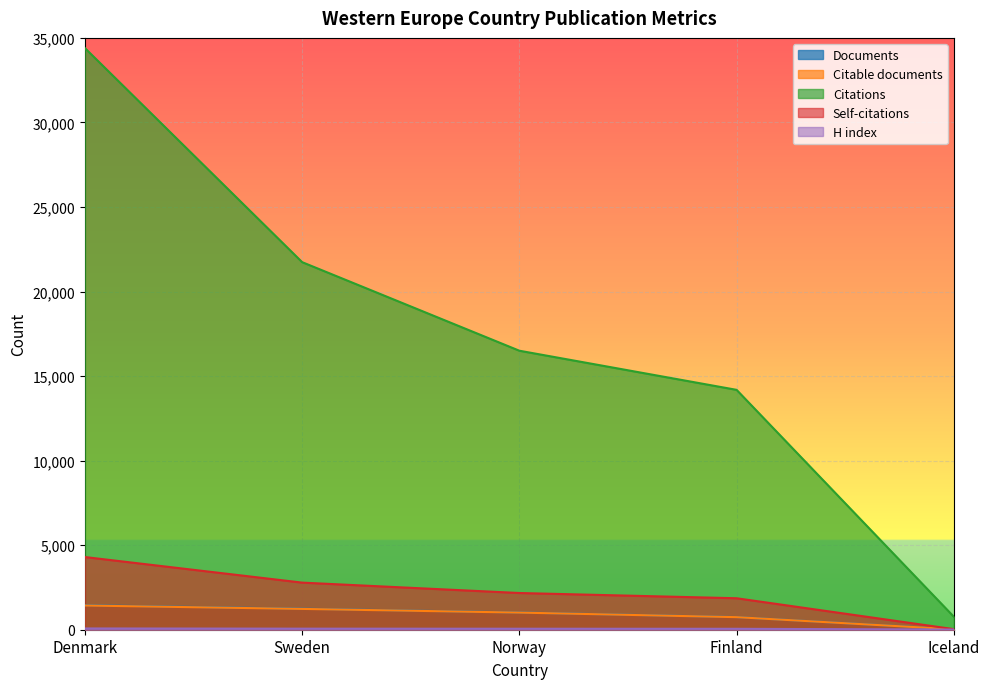

True or false: Documents and Citable documents intersect in this chart.

False